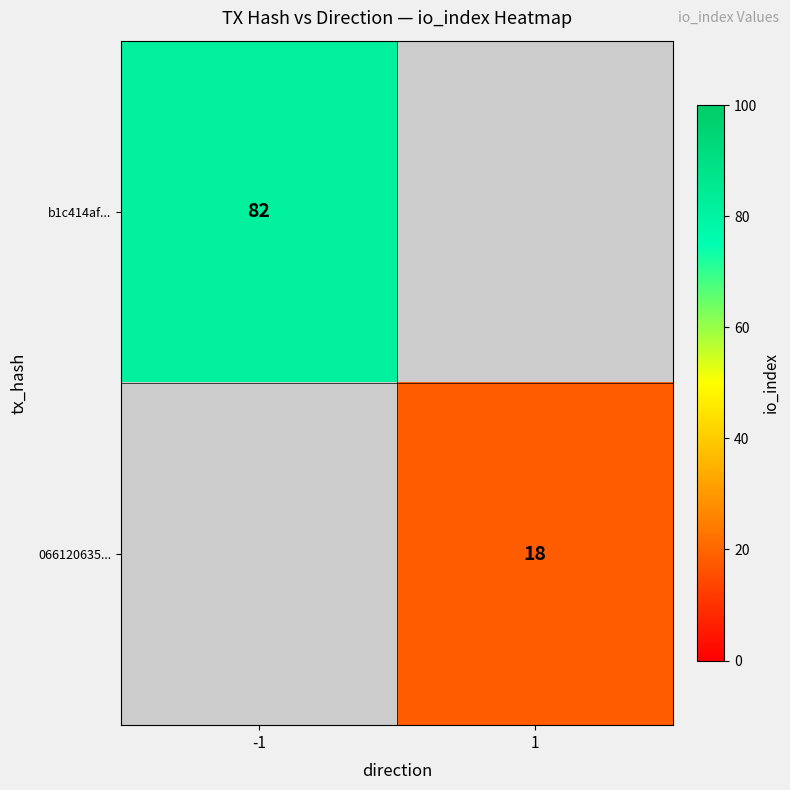

Count the number of data series in this chart.

2